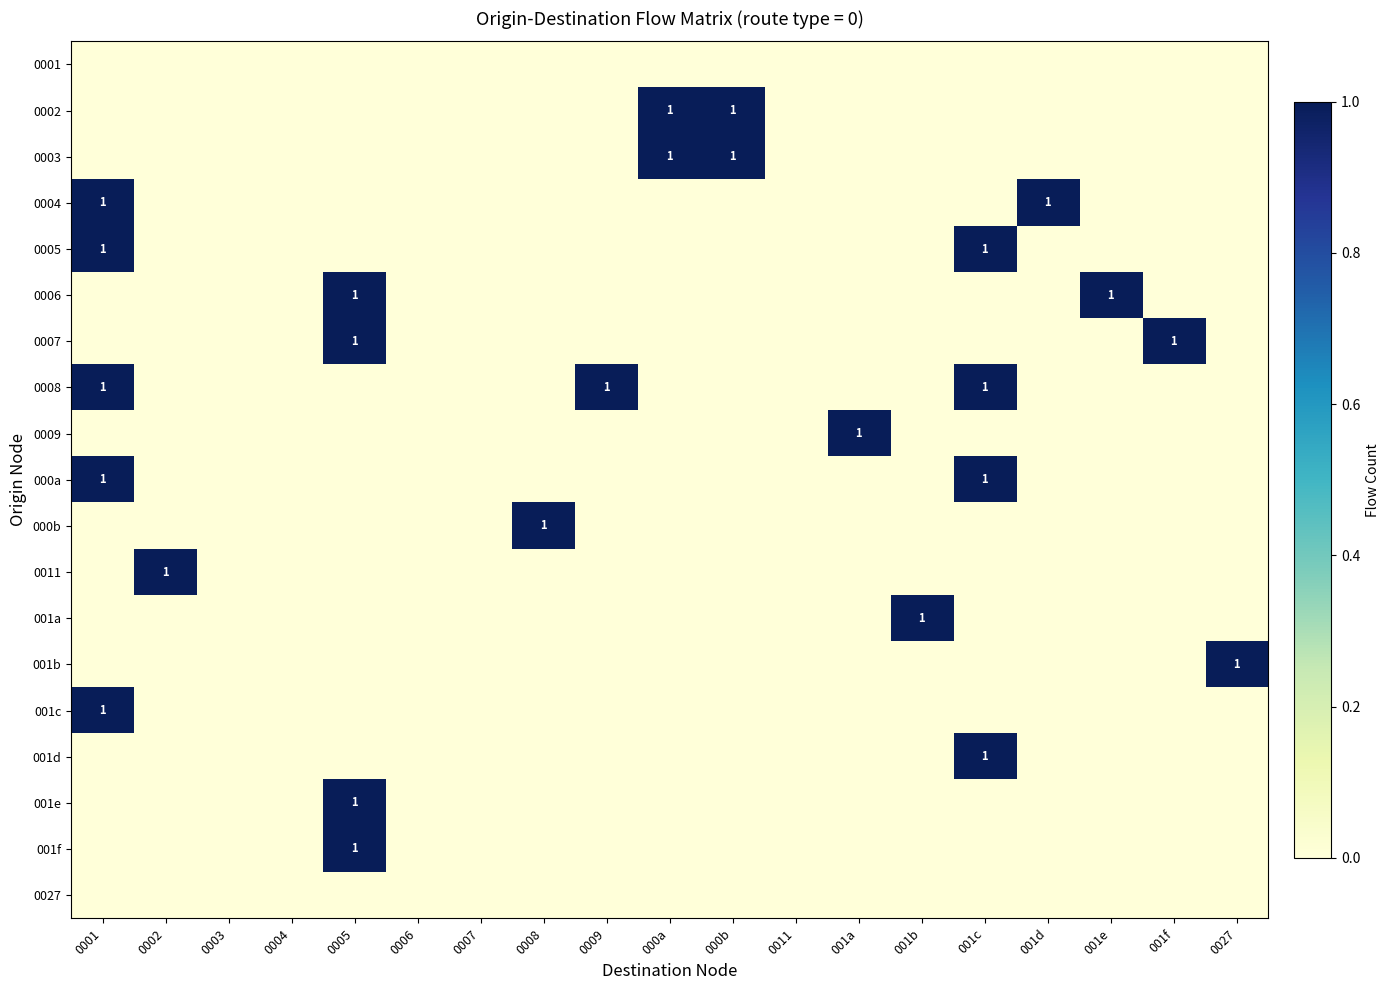

What is the difference between the highest and lowest values at 0008?

1